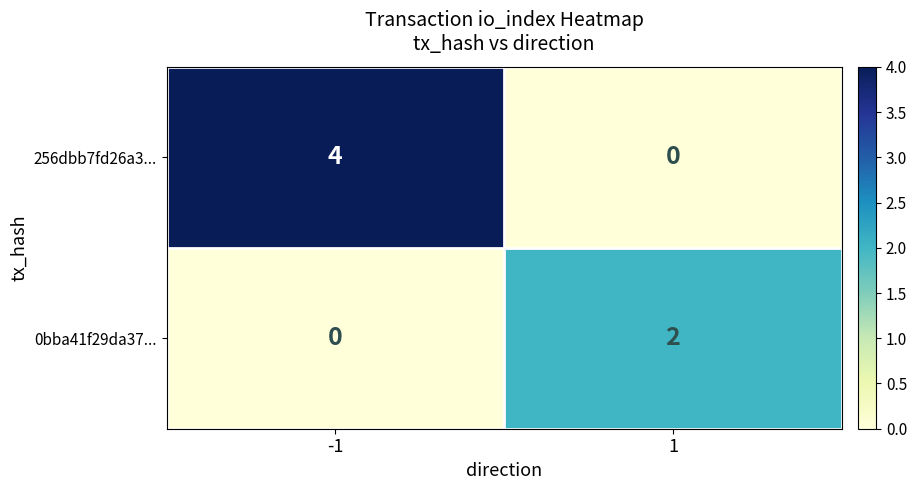

Is it true that 0bba41f29da37... equals -1 at -1?

False